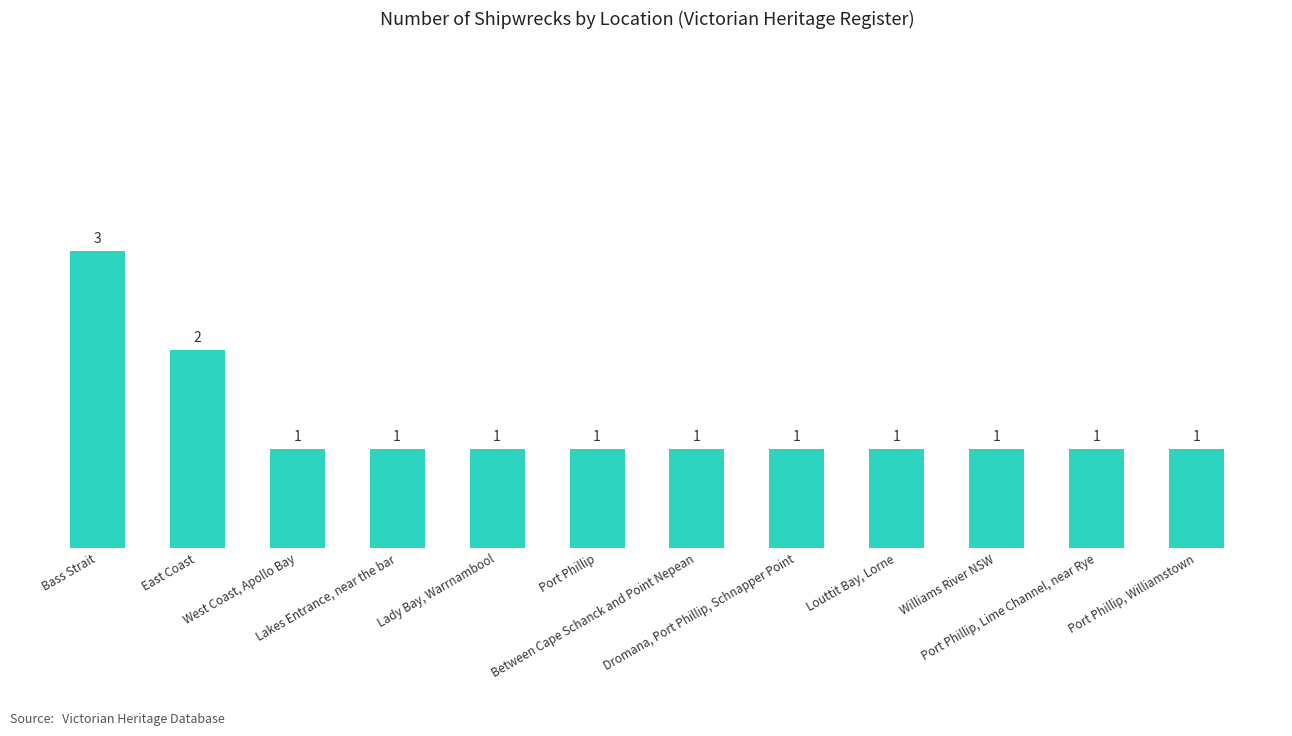

Reading right to left, extract all data points from this chart.

1	1	1	1	1	1	1	1	1	1	2	3